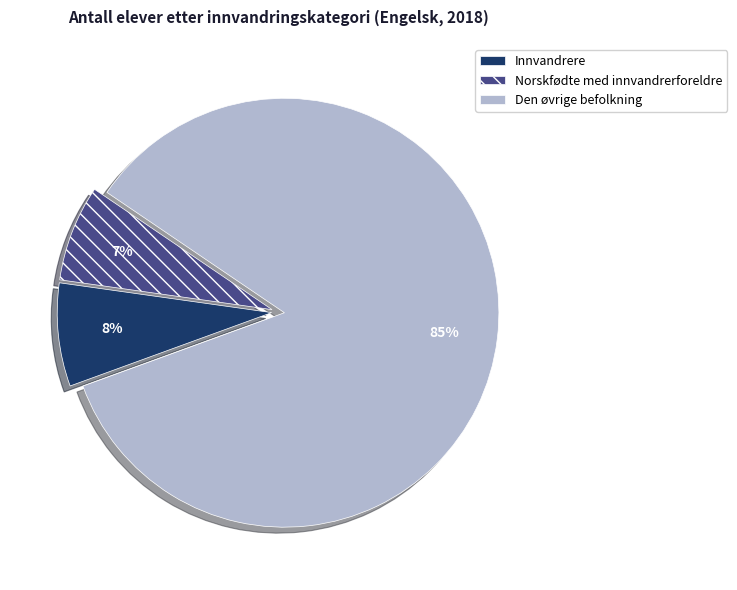

How many segments does this pie chart have?

3